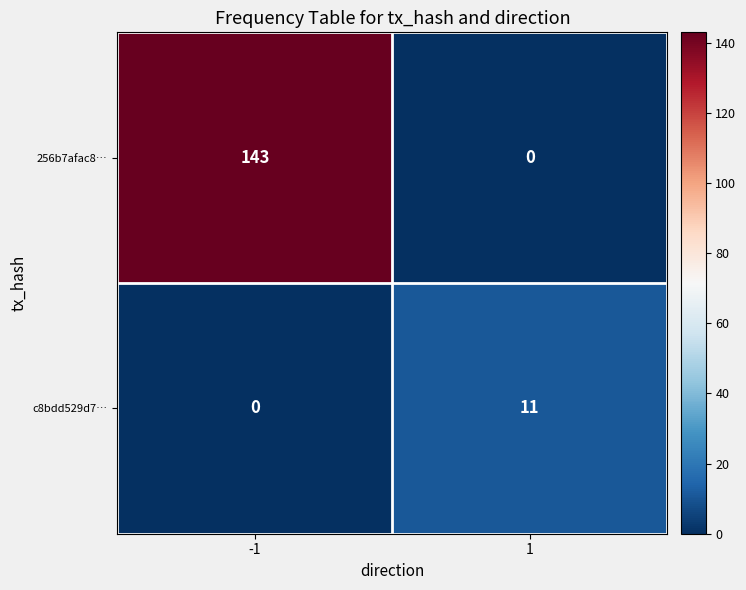

How many series are shown in this chart?

2